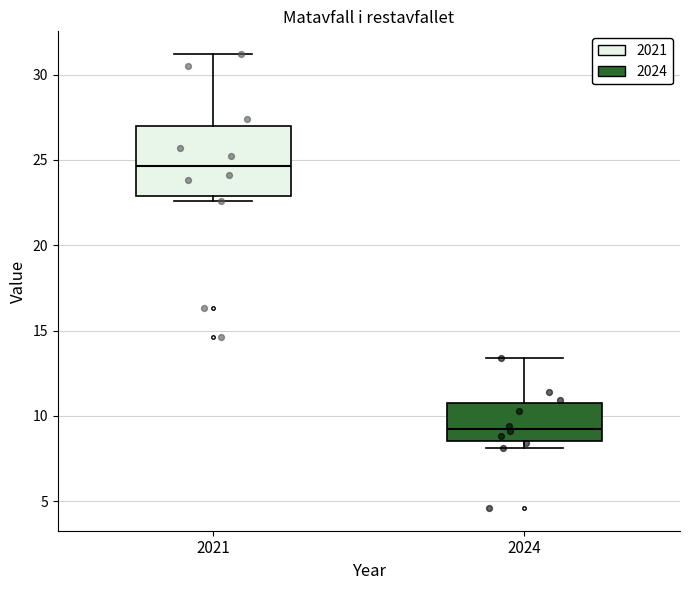

Reading left to right, read every box against the y-axis: the position of its median line, the range the box covers, and the ends of its whiskers. The values are not printed on the chart, so give them approximately, as read against the axis.

2021: median 24.5, box 23.0 to 27.0, whiskers 22.5 to 31.0
2024: median 9.5, box 8.5 to 11.0, whiskers 8.0 to 13.5